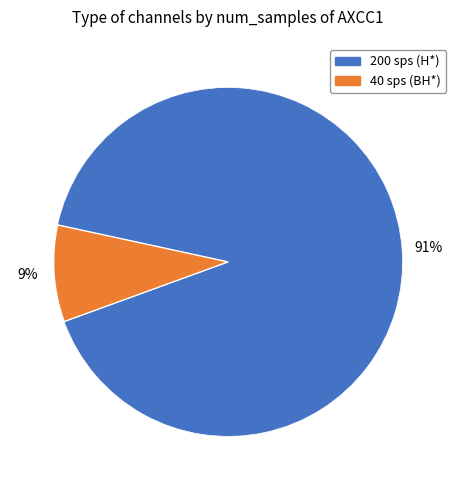

How many slices are in this pie chart?

2